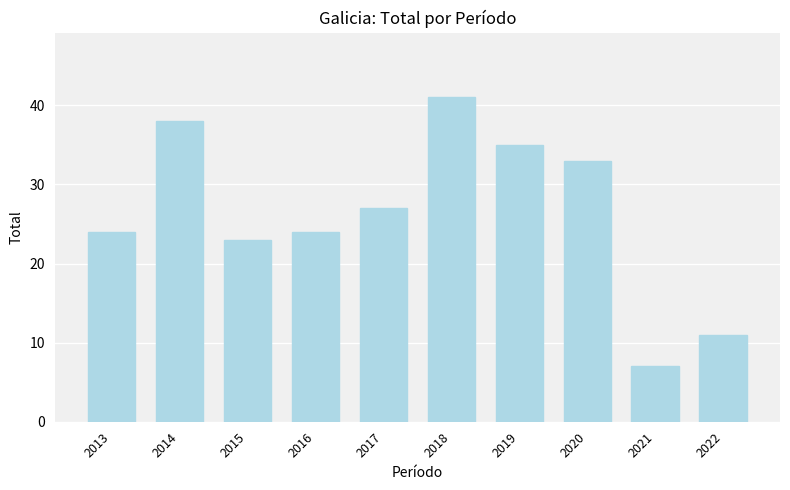

What is the sum of the values at 2022 and 2016?

35